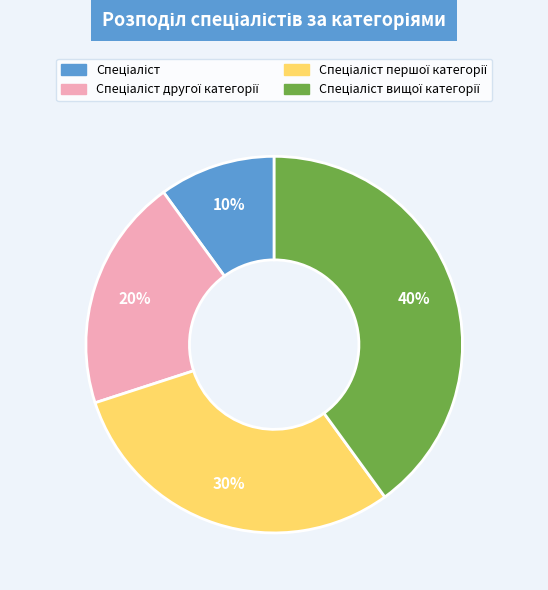

Does any single category account for the majority?

No